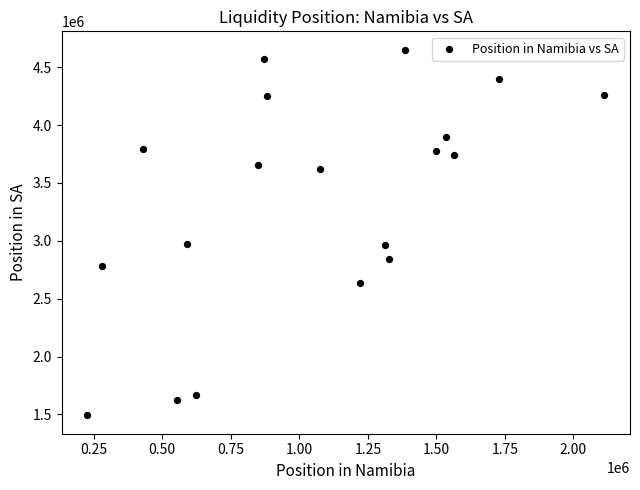

What is the range of X values (max minus min)?

1884897.1